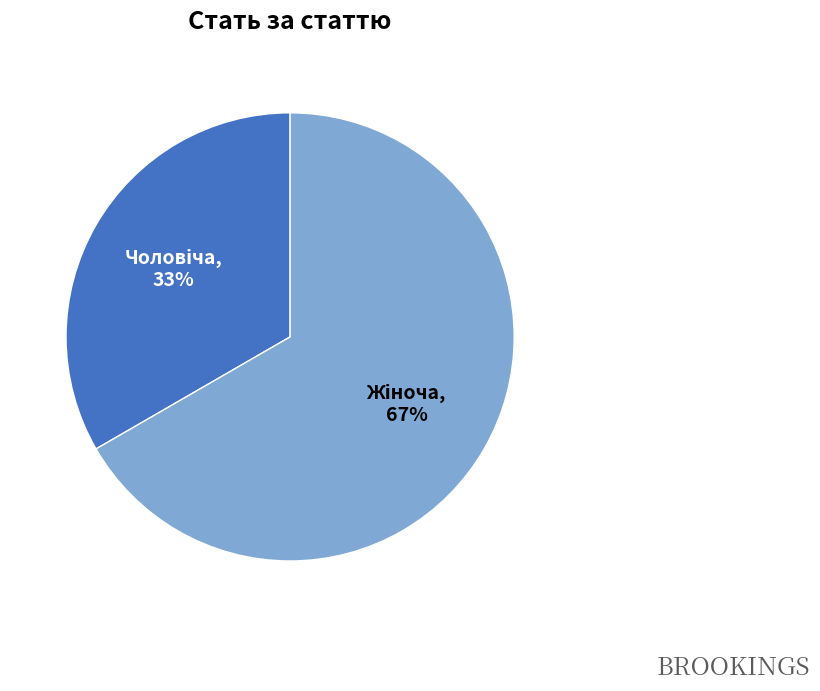

Count the number of slices in the pie.

2